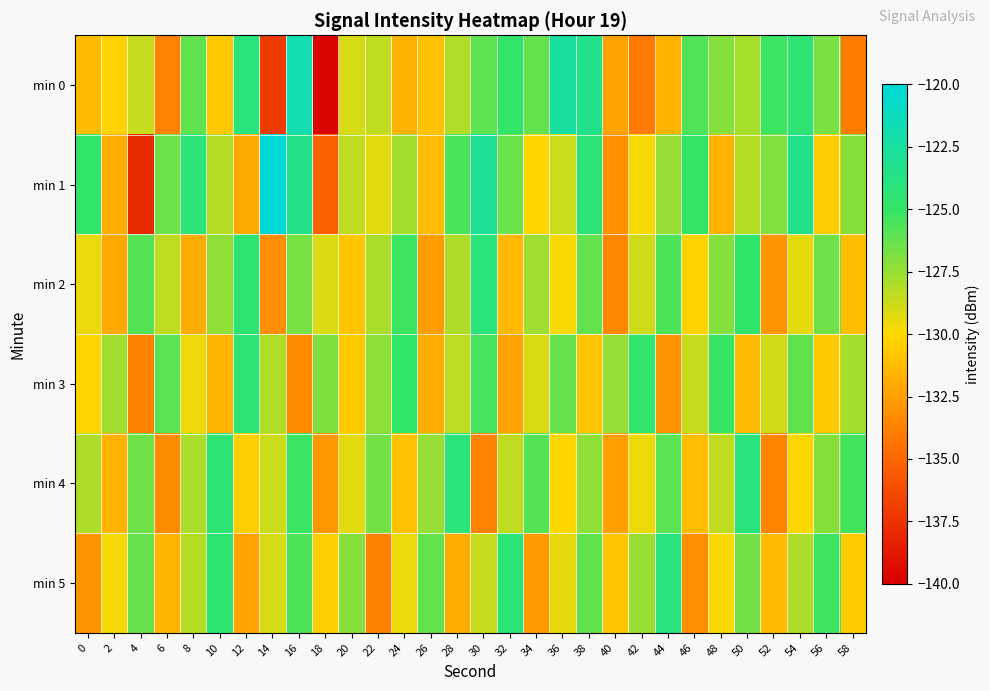

List the series in order of their peak value, lowest first.

min 3, min 2, min 4, min 5, min 0, min 1